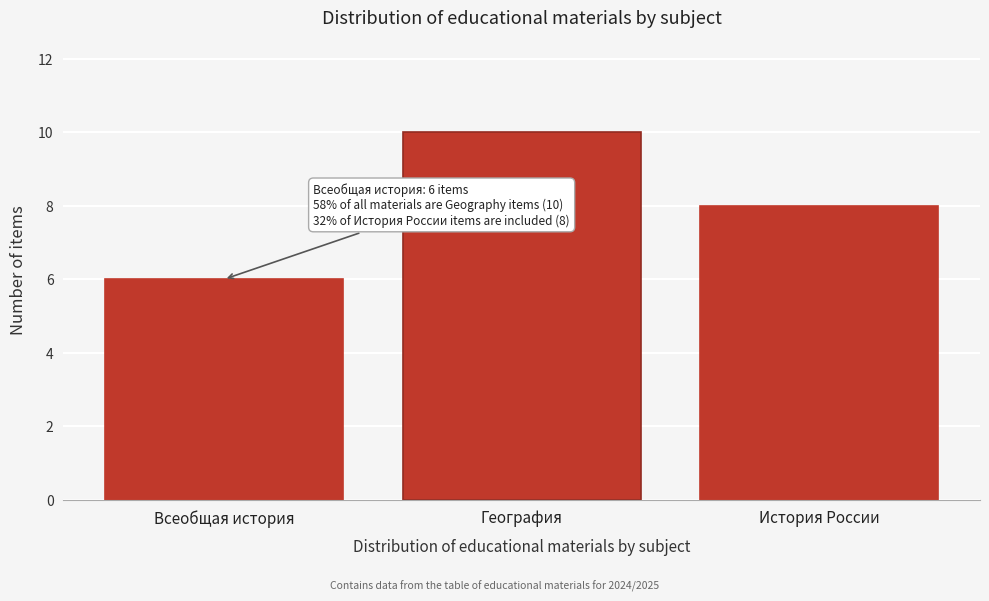

Reading left to right, extract all data points from this chart.

6	10	8